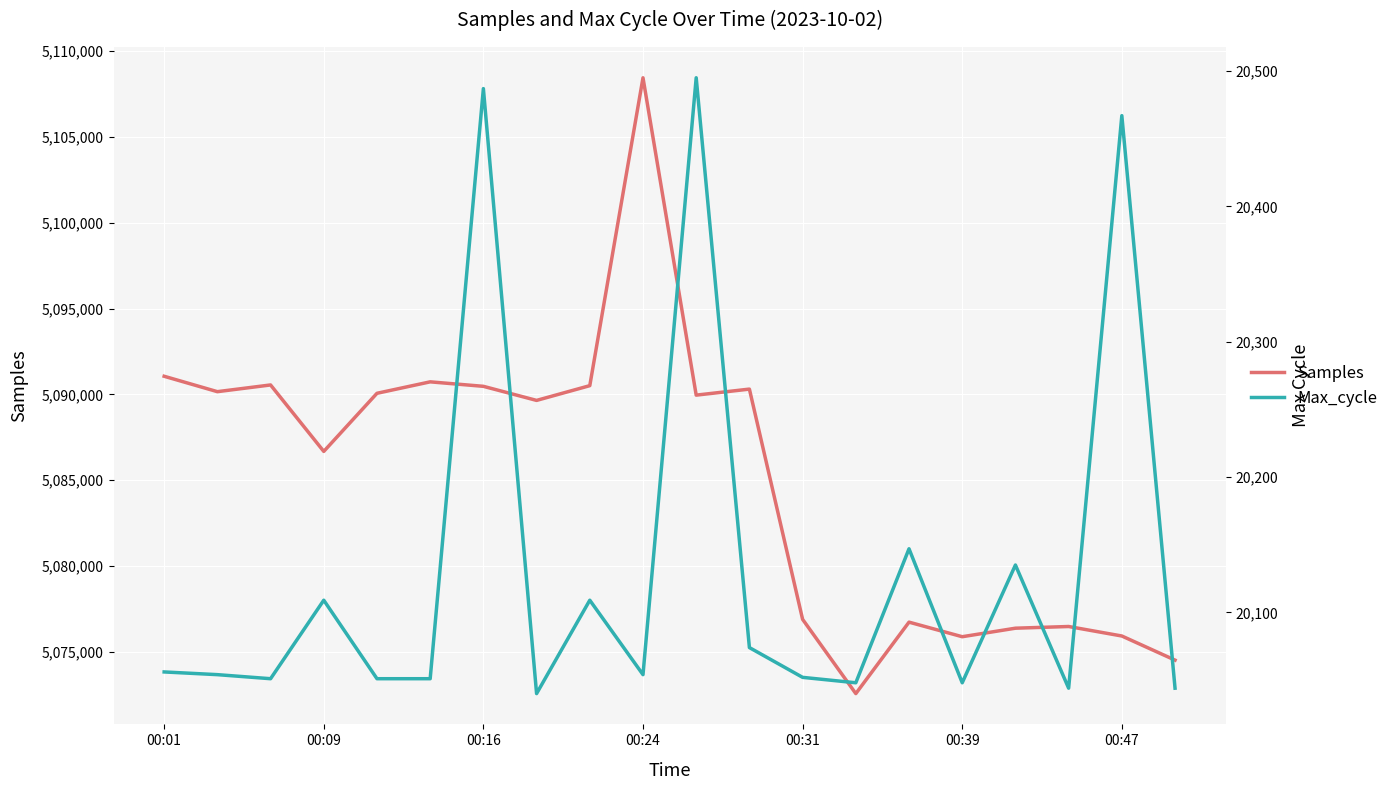

Reading left to right, list all the values displayed in this chart.

Samples: 5091055	5090158	5090549	5086678	5090063	5090730	5090469	5089649	5090508	5108440	5089956	5090307	5076897	5072572	5076734	5075885	5076381	5076480	5075927	5074522
Max_cycle: 20056	20054	20051	20109	20051	20051	20487	20040	20109	20054	20495	20074	20052	20048	20147	20048	20135	20044	20467	20044